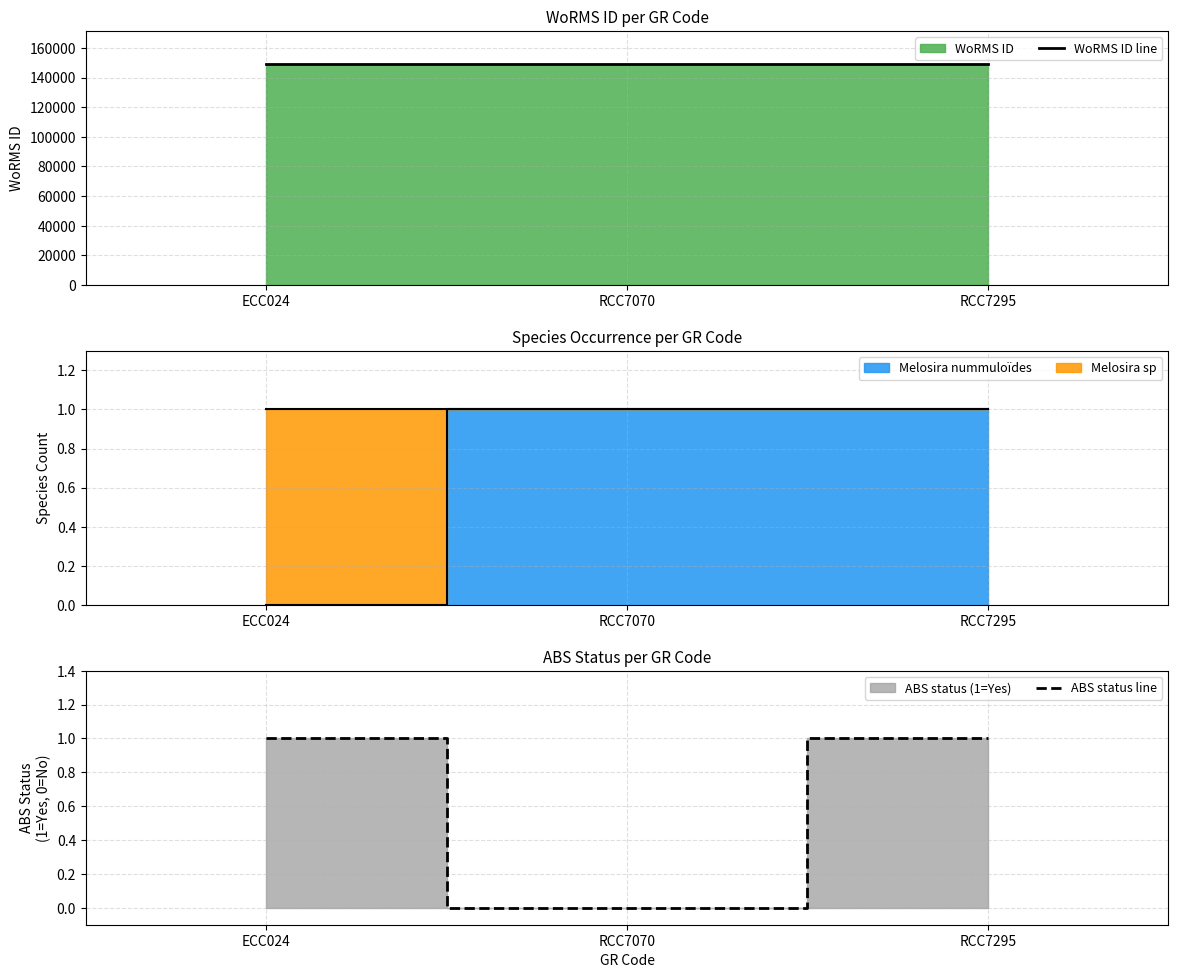

List the series in order of their peak value, highest first.

WoRMS ID line, ABS status line